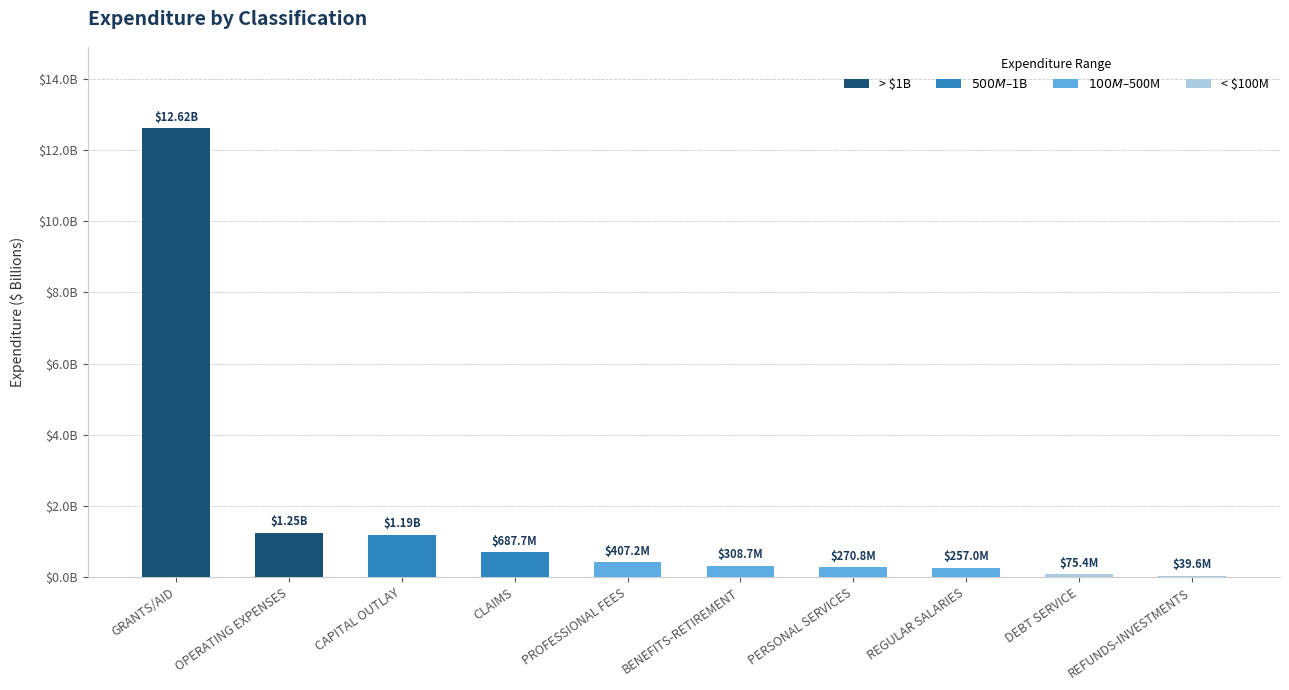

How many values are below 407191490?

5